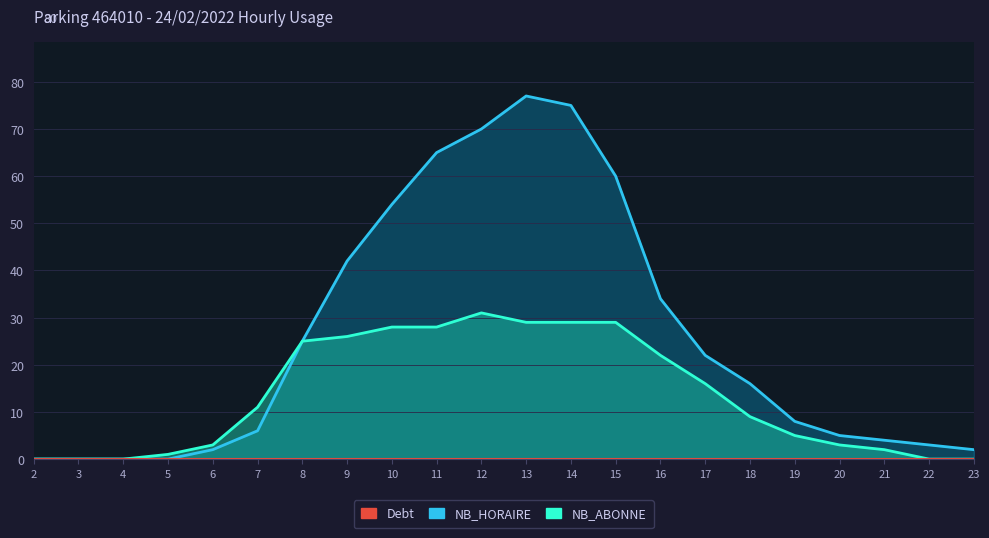

What is the sum of all NB_HORAIRE values?

570